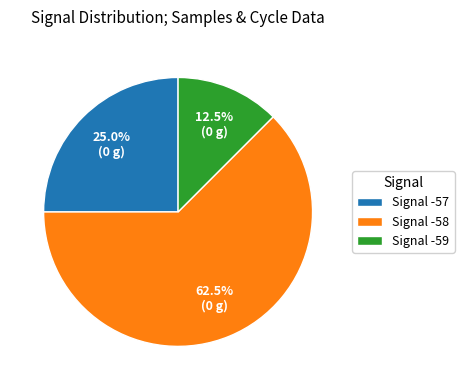

What is the ratio of the value at Signal -57 to the value at Signal -59?

2.0